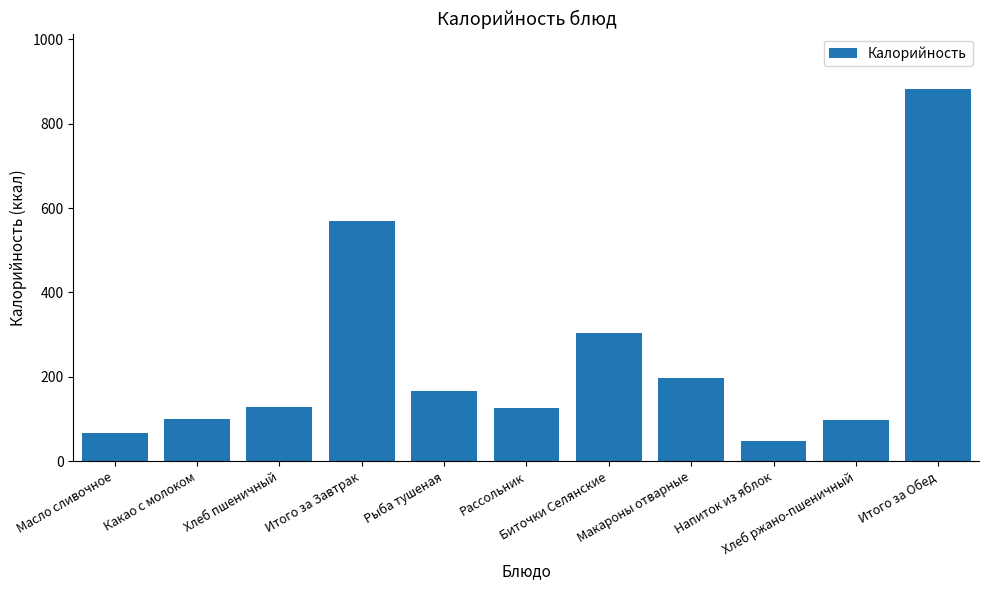

What is the maximum value shown in the chart?

881.2